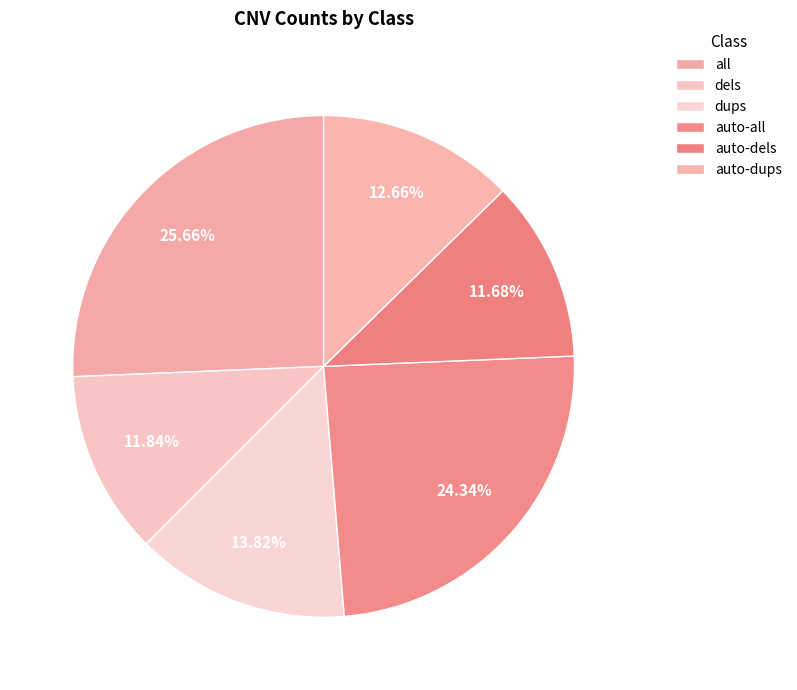

Which slice is the largest?

all